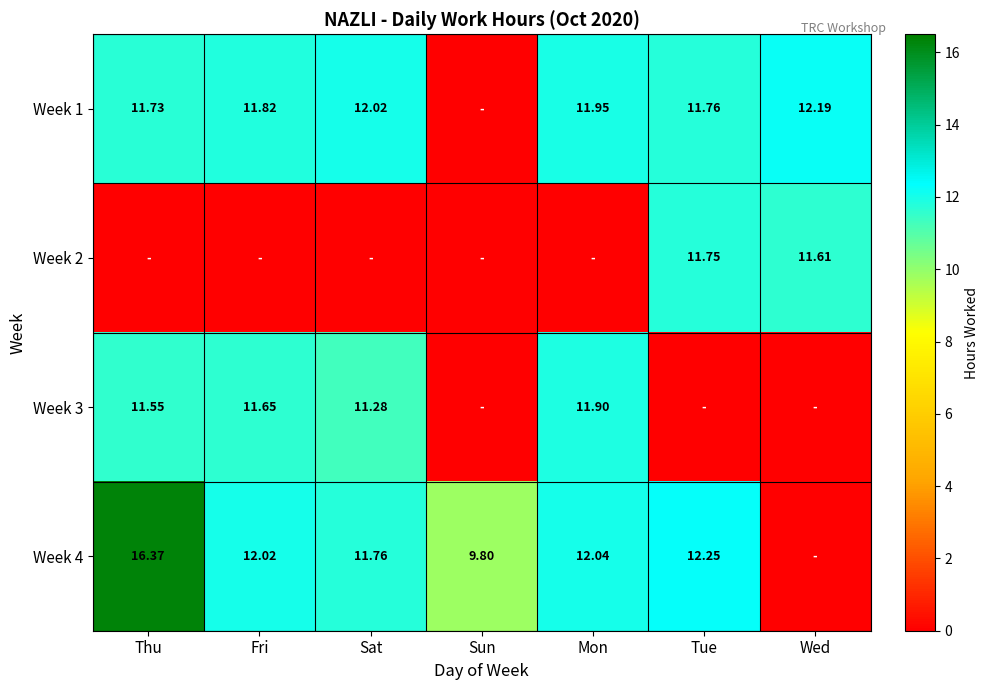

Is the value of Week 2 at Tue greater than the value of Week 4 at Fri?

No